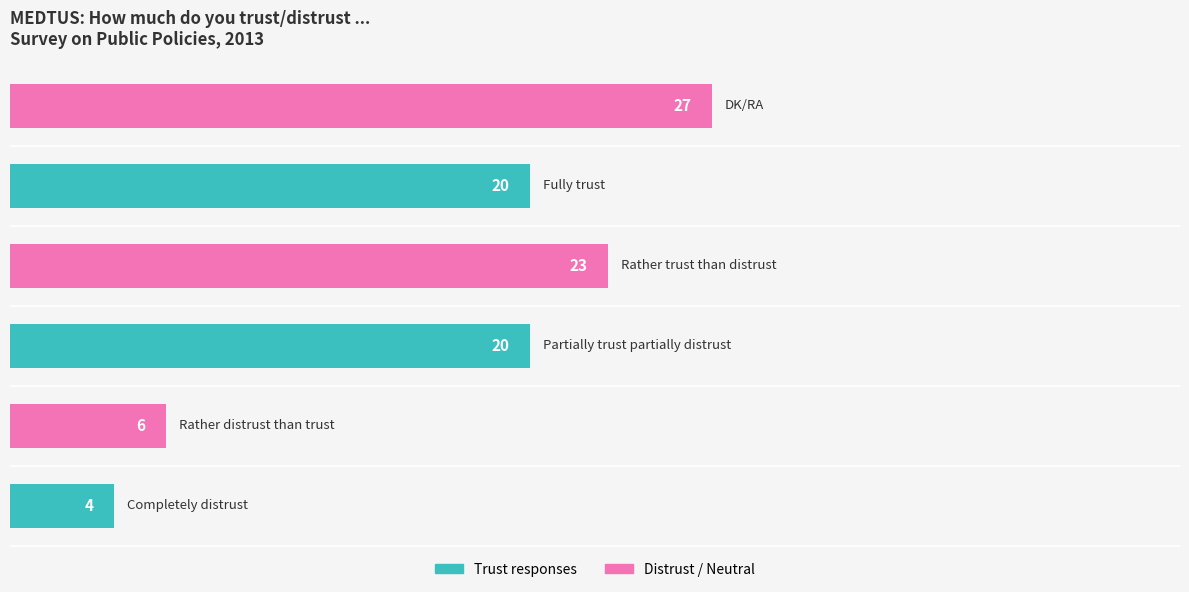

What is the maximum value shown in the chart?

27